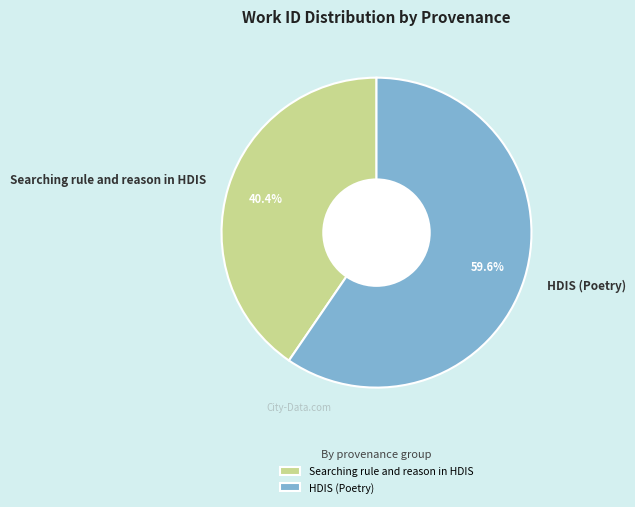

What percentage is the HDIS (Poetry) slice, to the nearest percent?

60%